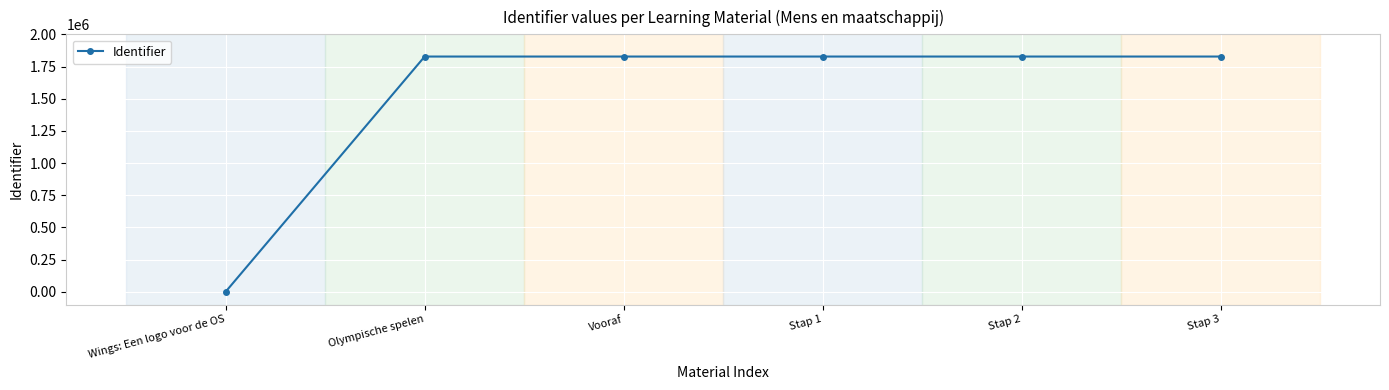

What is the label of the 6th point from the left?

Stap 3